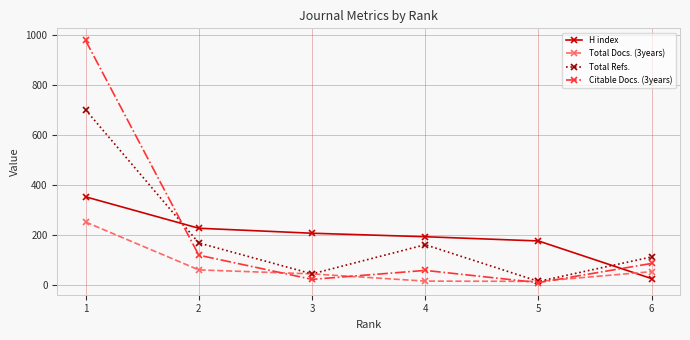

True or false: Total Docs. (3years) has more than 2 interior local peaks.

False